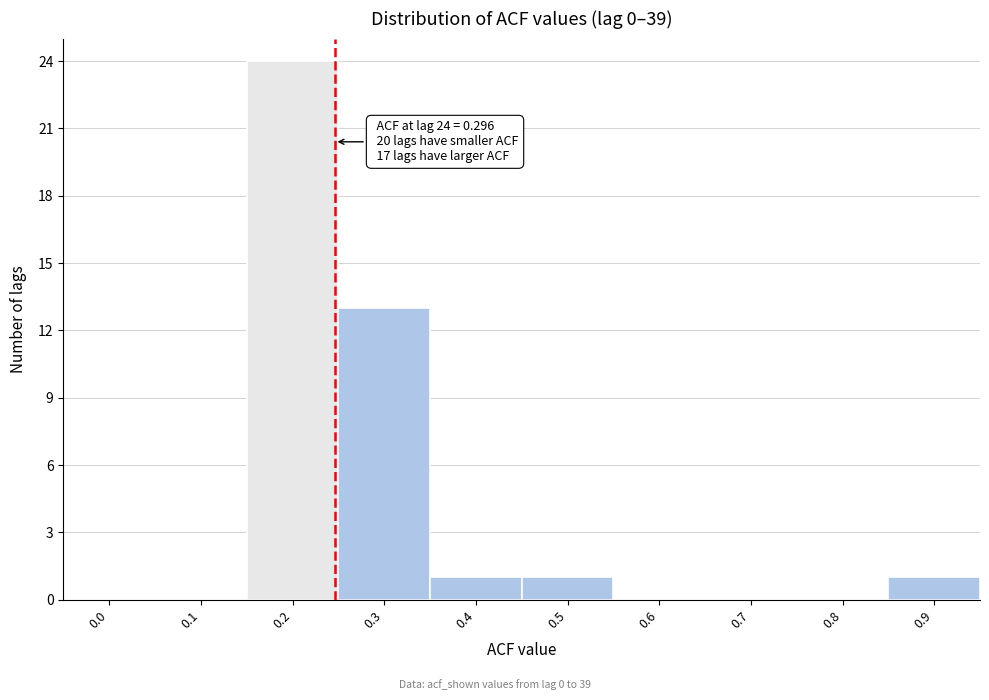

Reading left to right, what are all the values shown in this chart?

0.0=0	0.1=0	0.2=24	0.3=13	0.4=1	0.5=1	0.6=0	0.7=0	0.8=0	0.9=1